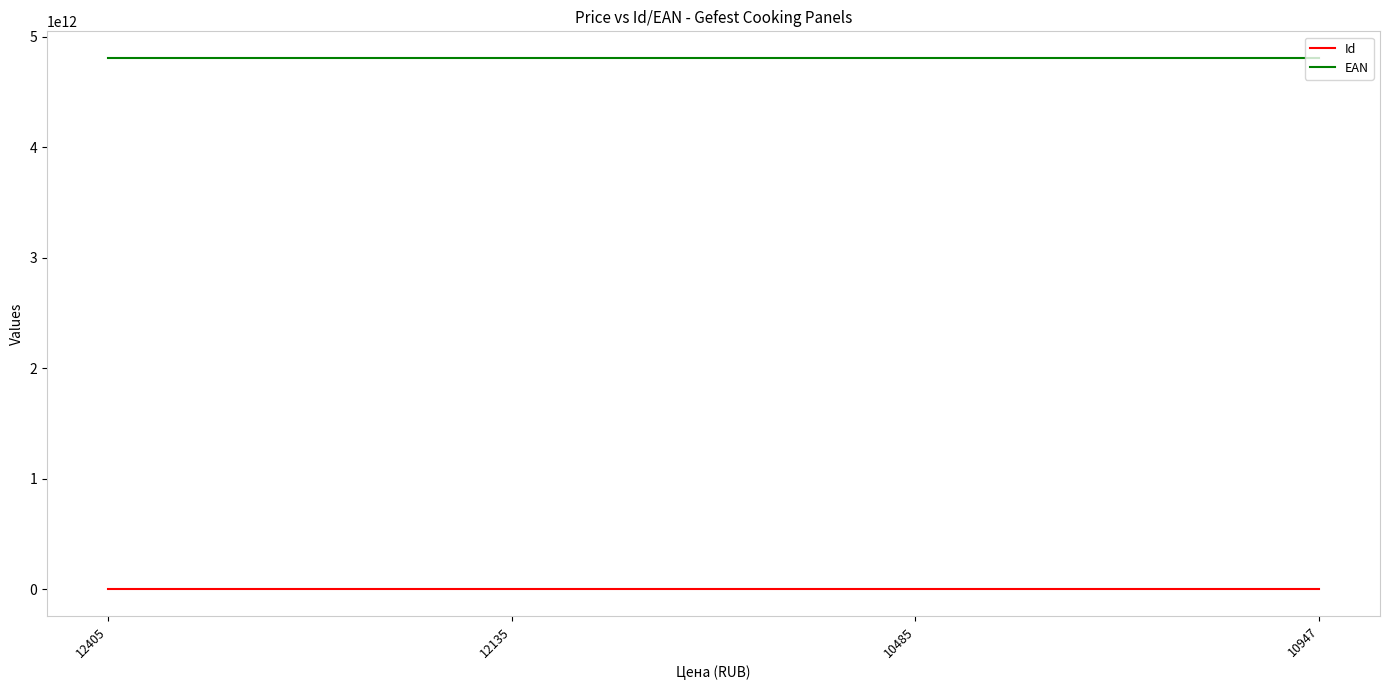

In Id, how many points are lower than both neighbors (excluding endpoints)?

1